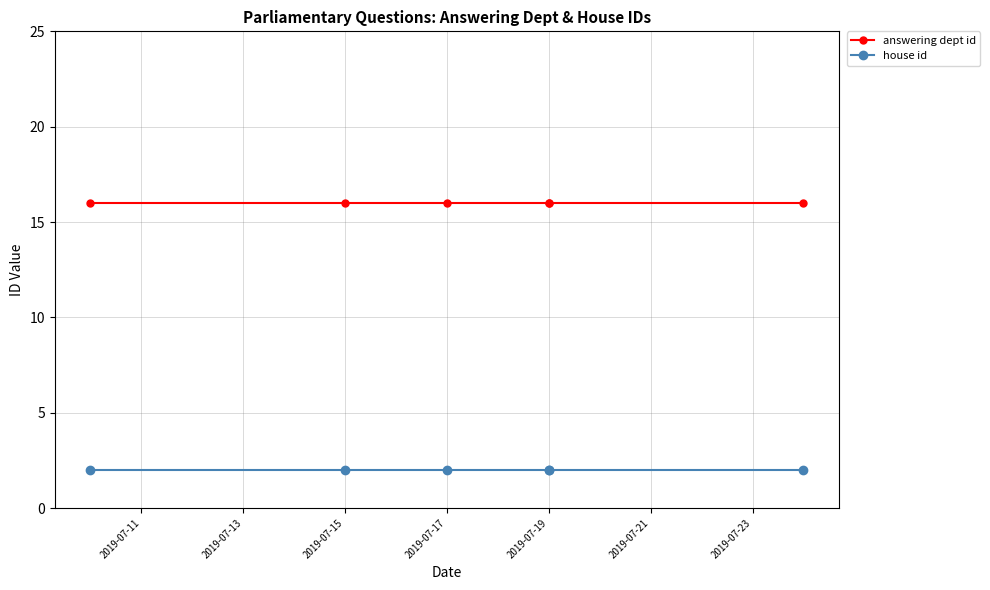

What is the average value of the answering dept id series?

16